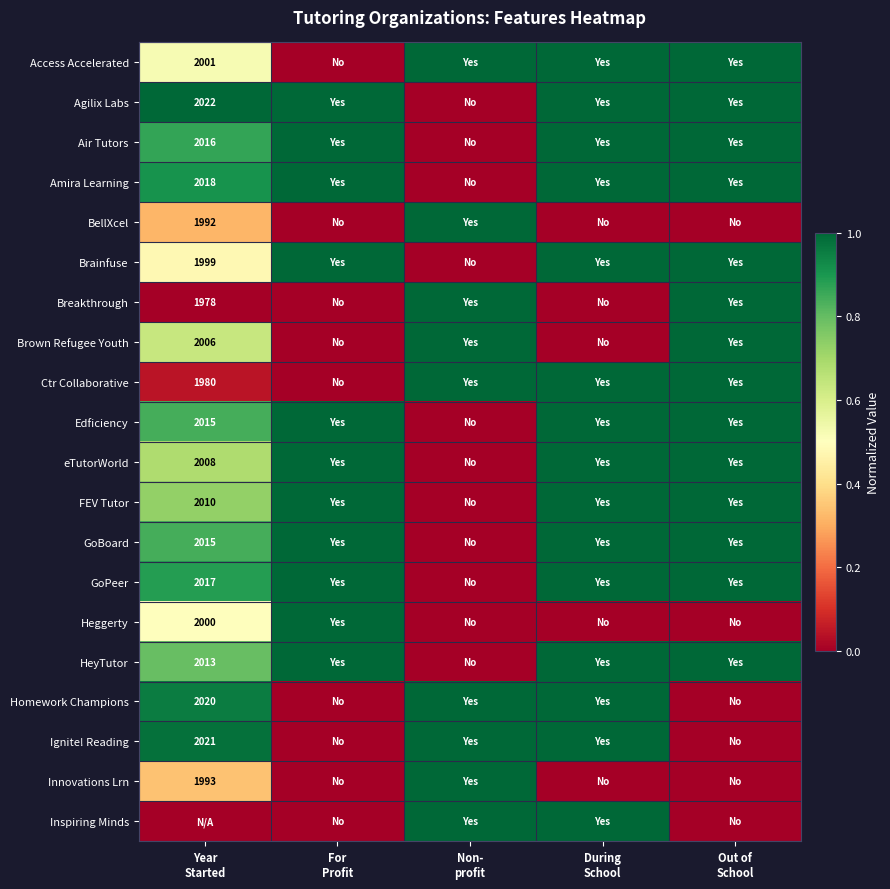

What is the sum of all Heggerty values?

1.5